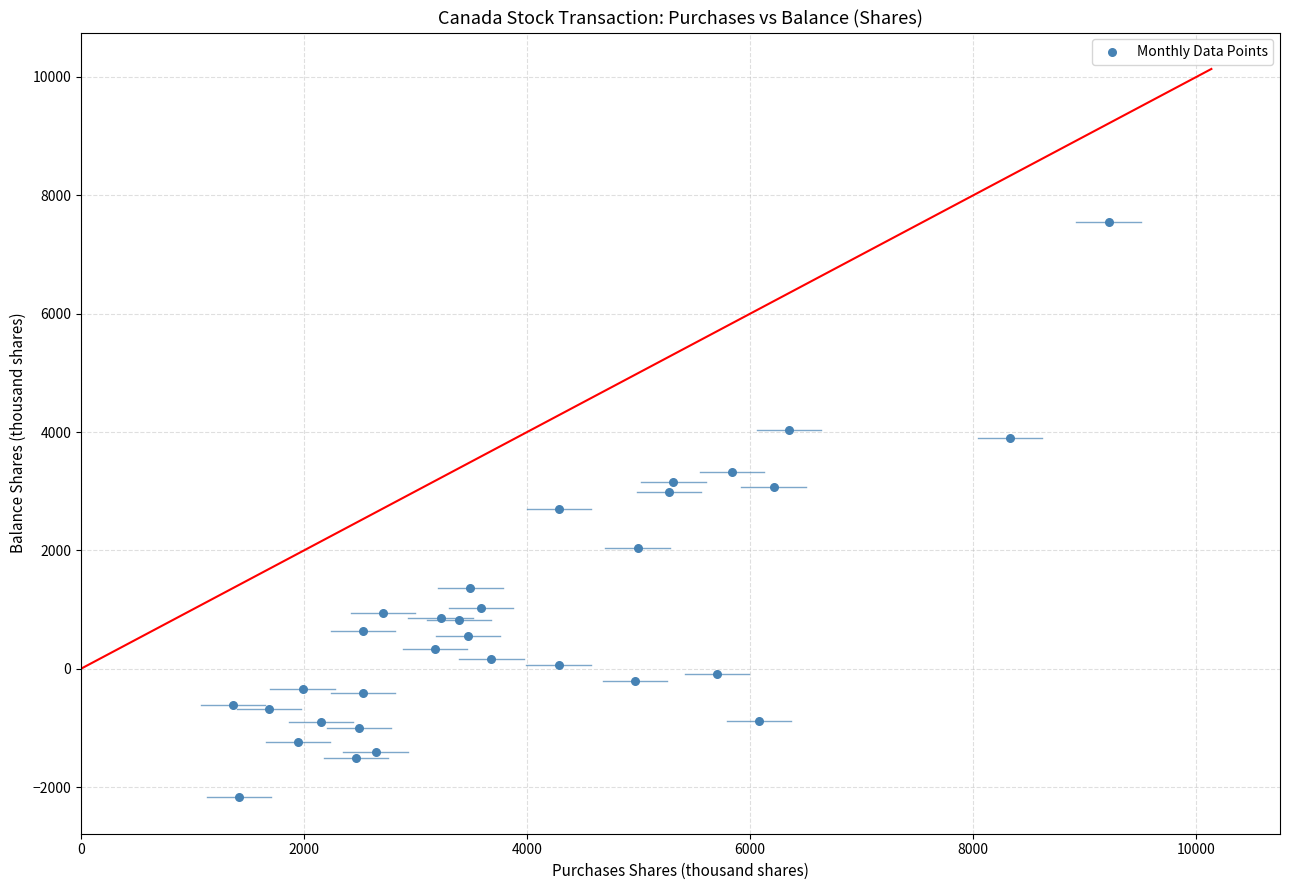

What is the range of X values (max minus min)?

7851